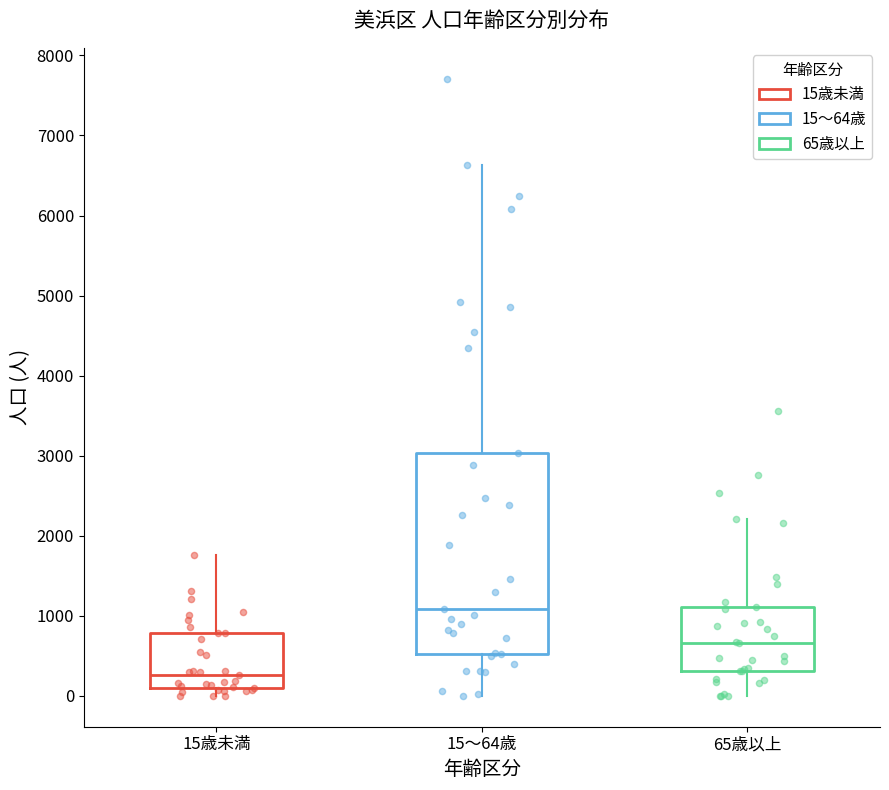

Reading left to right, transcribe this box plot: for each box, give where its median line is, the range the box spans, and where its two whiskers end, as read against the y-axis. The values are not printed on the chart, so give them approximately, as read against the axis.

15歳未満: median 300, box 100 to 800, whiskers 0 to 1800
15～64歳: median 1100, box 500 to 3000, whiskers 0 to 6600
65歳以上: median 700, box 300 to 1100, whiskers 0 to 2200